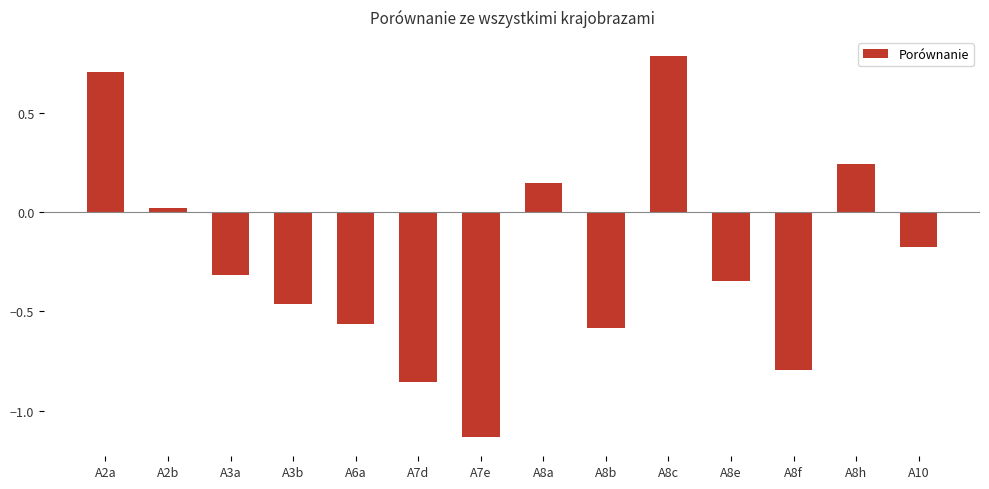

Rank the categories by value from lowest to highest.

A7e, A7d, A8f, A8b, A6a, A3b, A8e, A3a, A10, A2b, A8a, A8h, A2a, A8c